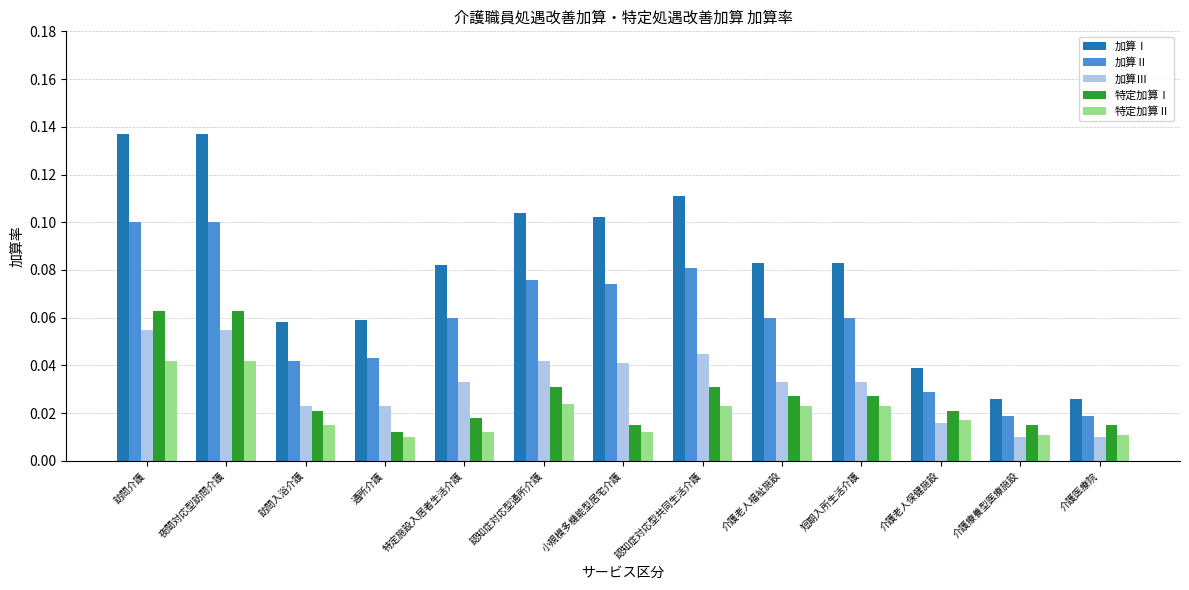

What position from the left is 認知症対応型共同生活介護?

8